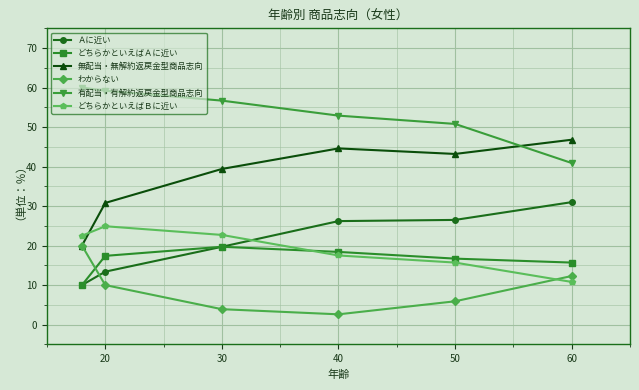

True or false: わからない and 有配当・有解約返戻金型商品志向 cross at least once.

False